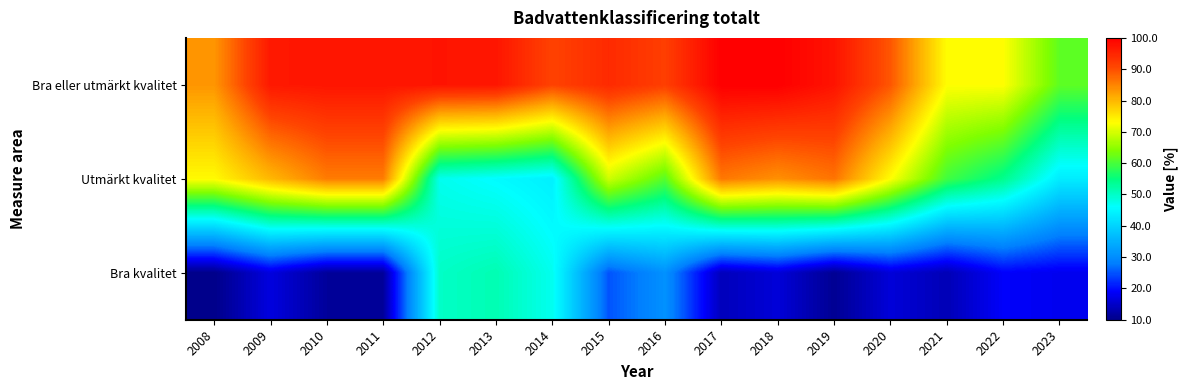

At which category is the sum across all series the highest?

2017